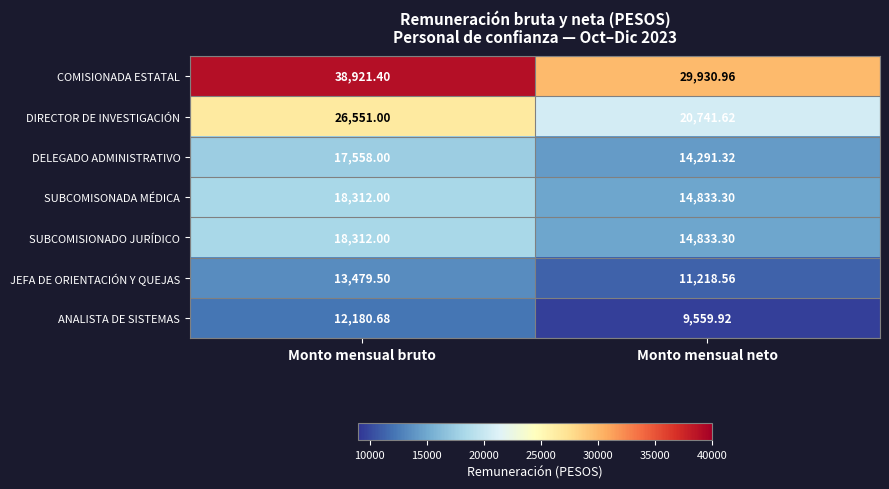

At which category is the sum across all series the highest?

Monto mensual bruto